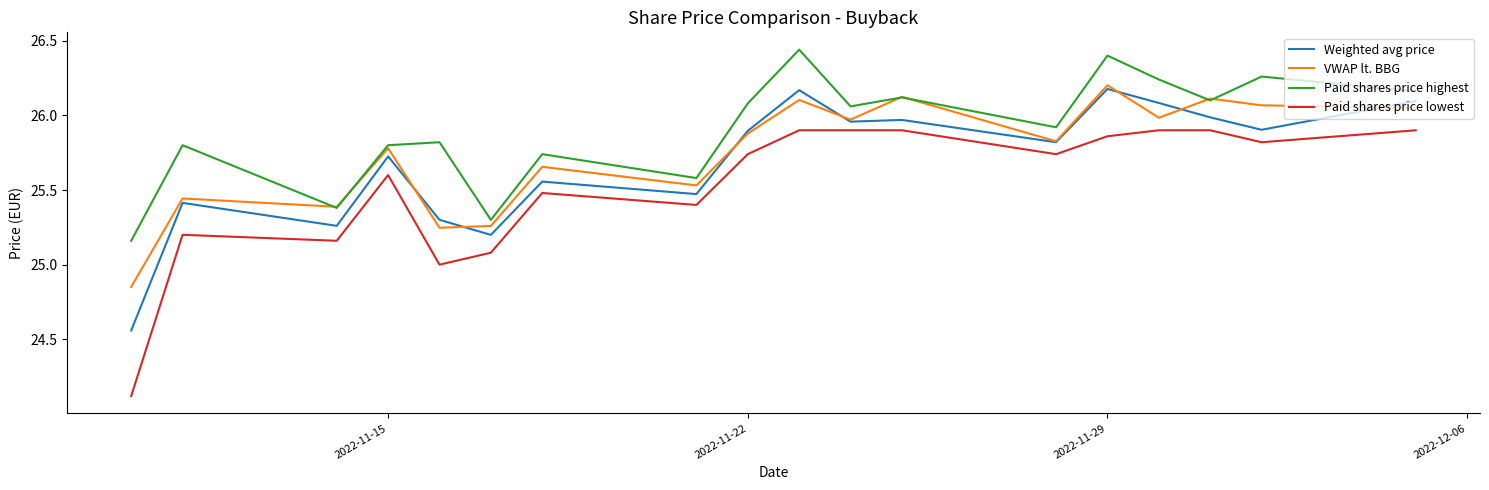

How many series are shown in this chart?

4